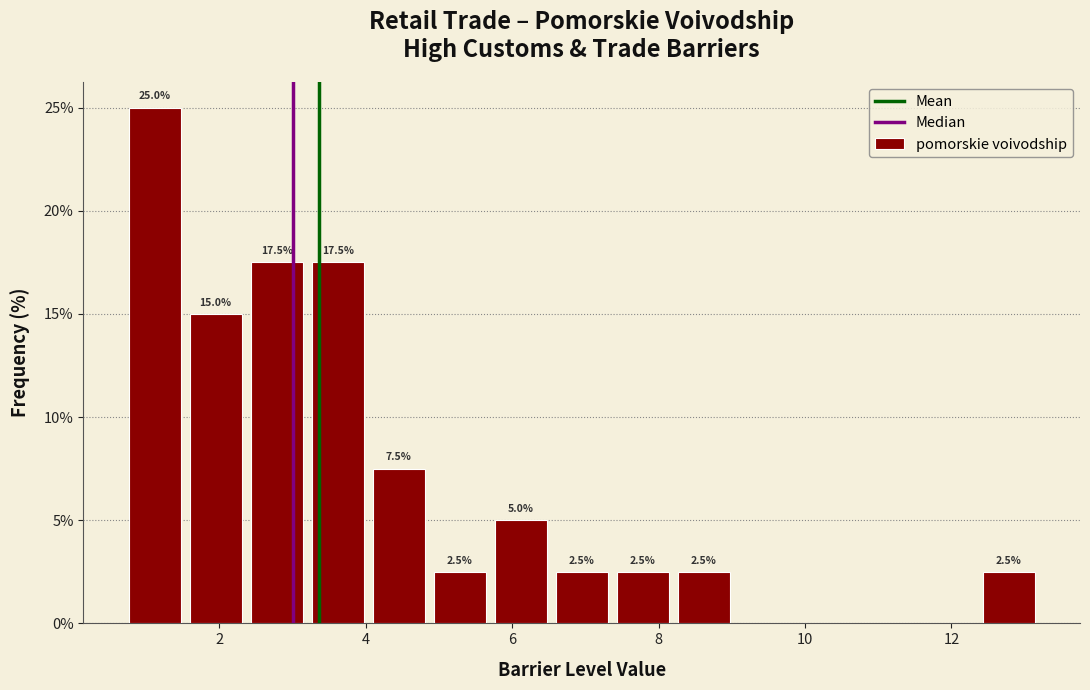

Over which range of the x-axis is the bar tallest?

0.8 to 1.6